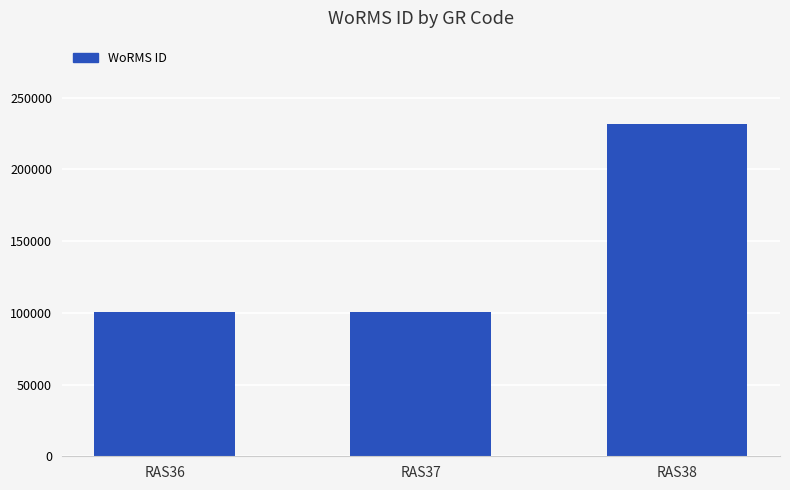

What is the average value?

144490